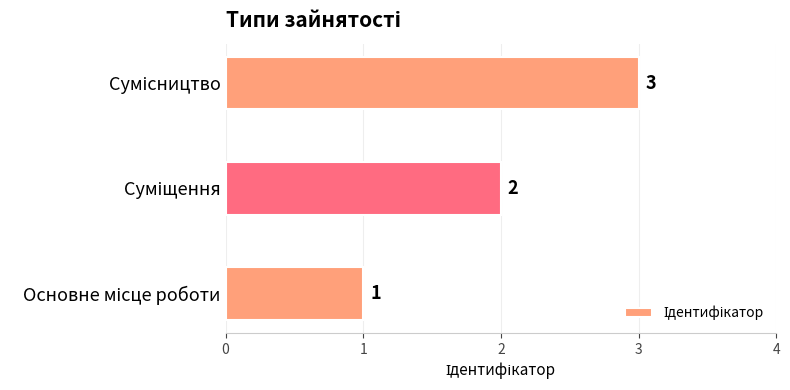

What is the greatest value displayed?

3